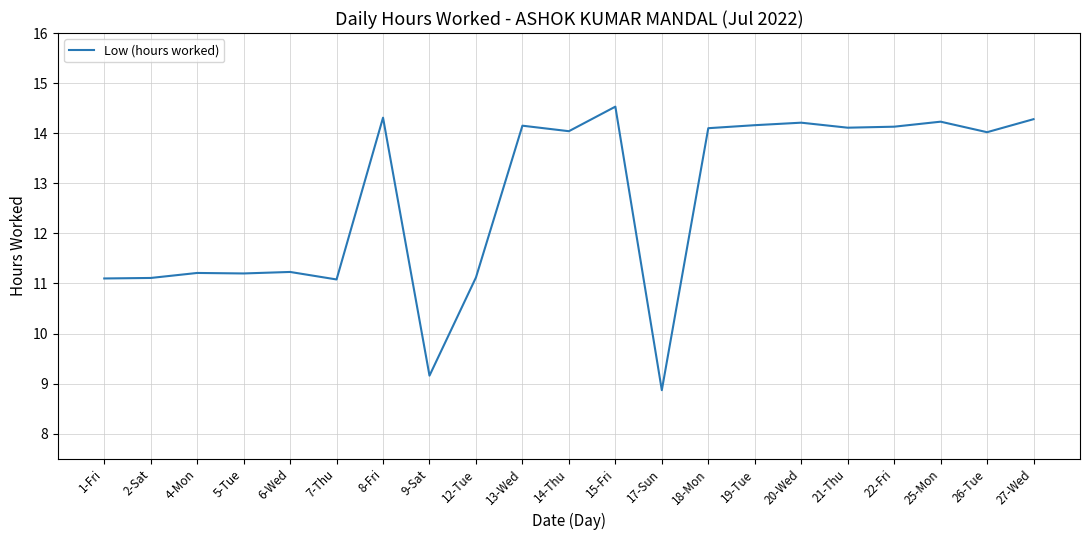

The chart shows a value of 4.0 at 21-Thu. True or false?

False